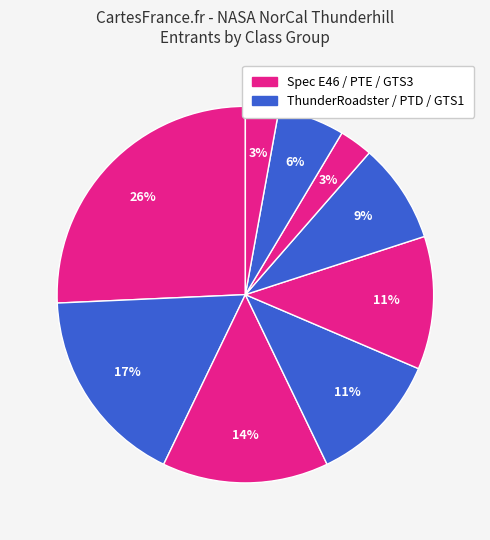

How many slices are in this pie chart?

9